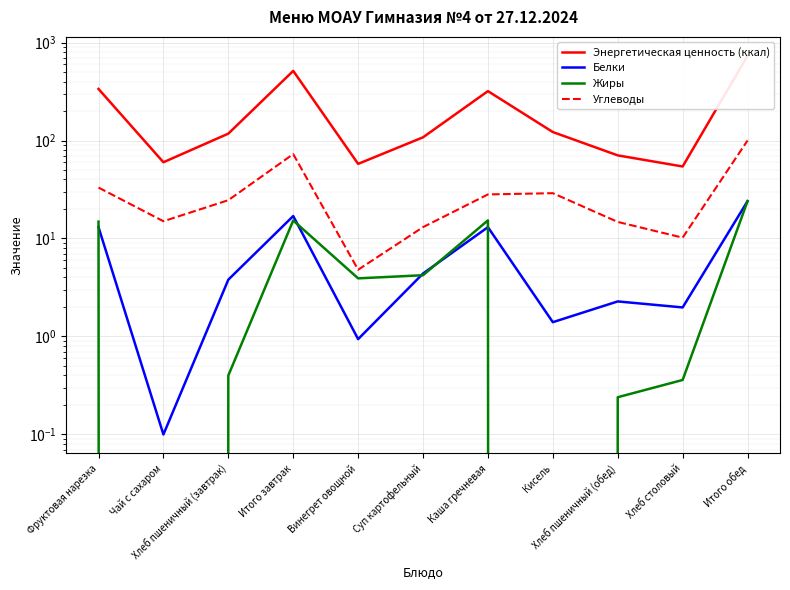

At which category is the sum across all series the highest?

Итого обед